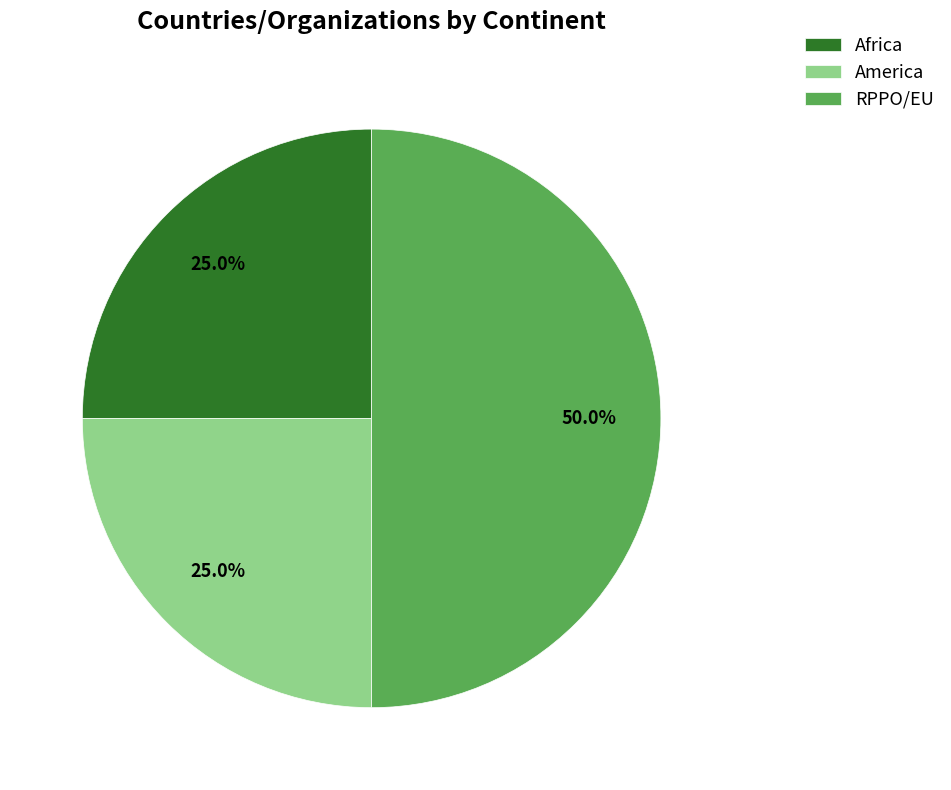

Between America and RPPO/EU, which is larger?

RPPO/EU